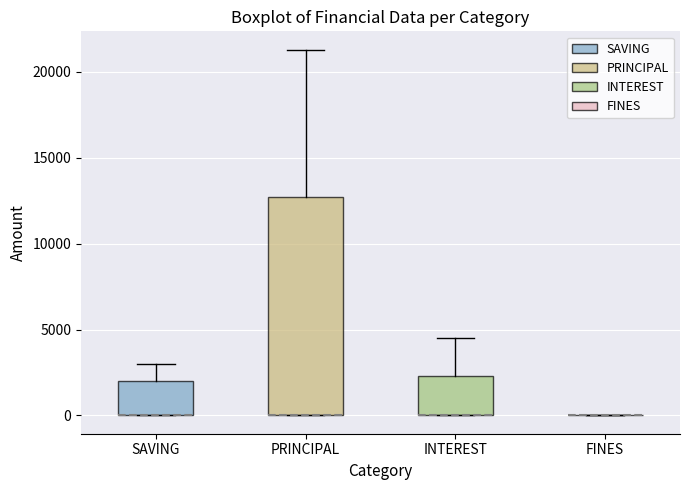

Which box is the tallest, from its lower edge to its upper edge?

PRINCIPAL